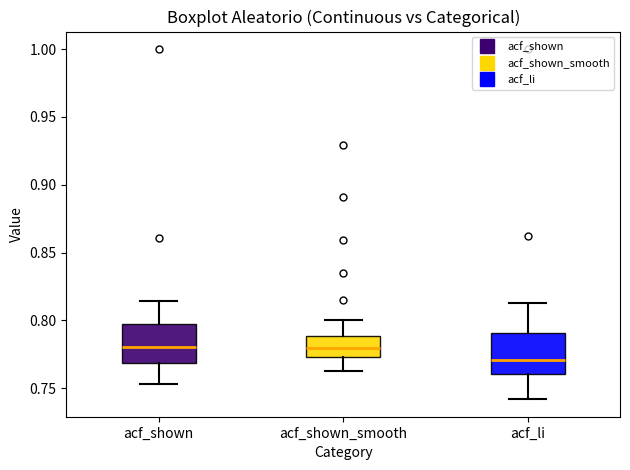

Reading left to right, read every box against the y-axis: the position of its median line, the range the box covers, and the ends of its whiskers. The values are not printed on the chart, so give them approximately, as read against the axis.

acf_shown: median 0.780, box 0.770 to 0.800, whiskers 0.755 to 0.815
acf_shown_smooth: median 0.780, box 0.775 to 0.790, whiskers 0.765 to 0.800
acf_li: median 0.770, box 0.760 to 0.790, whiskers 0.740 to 0.815